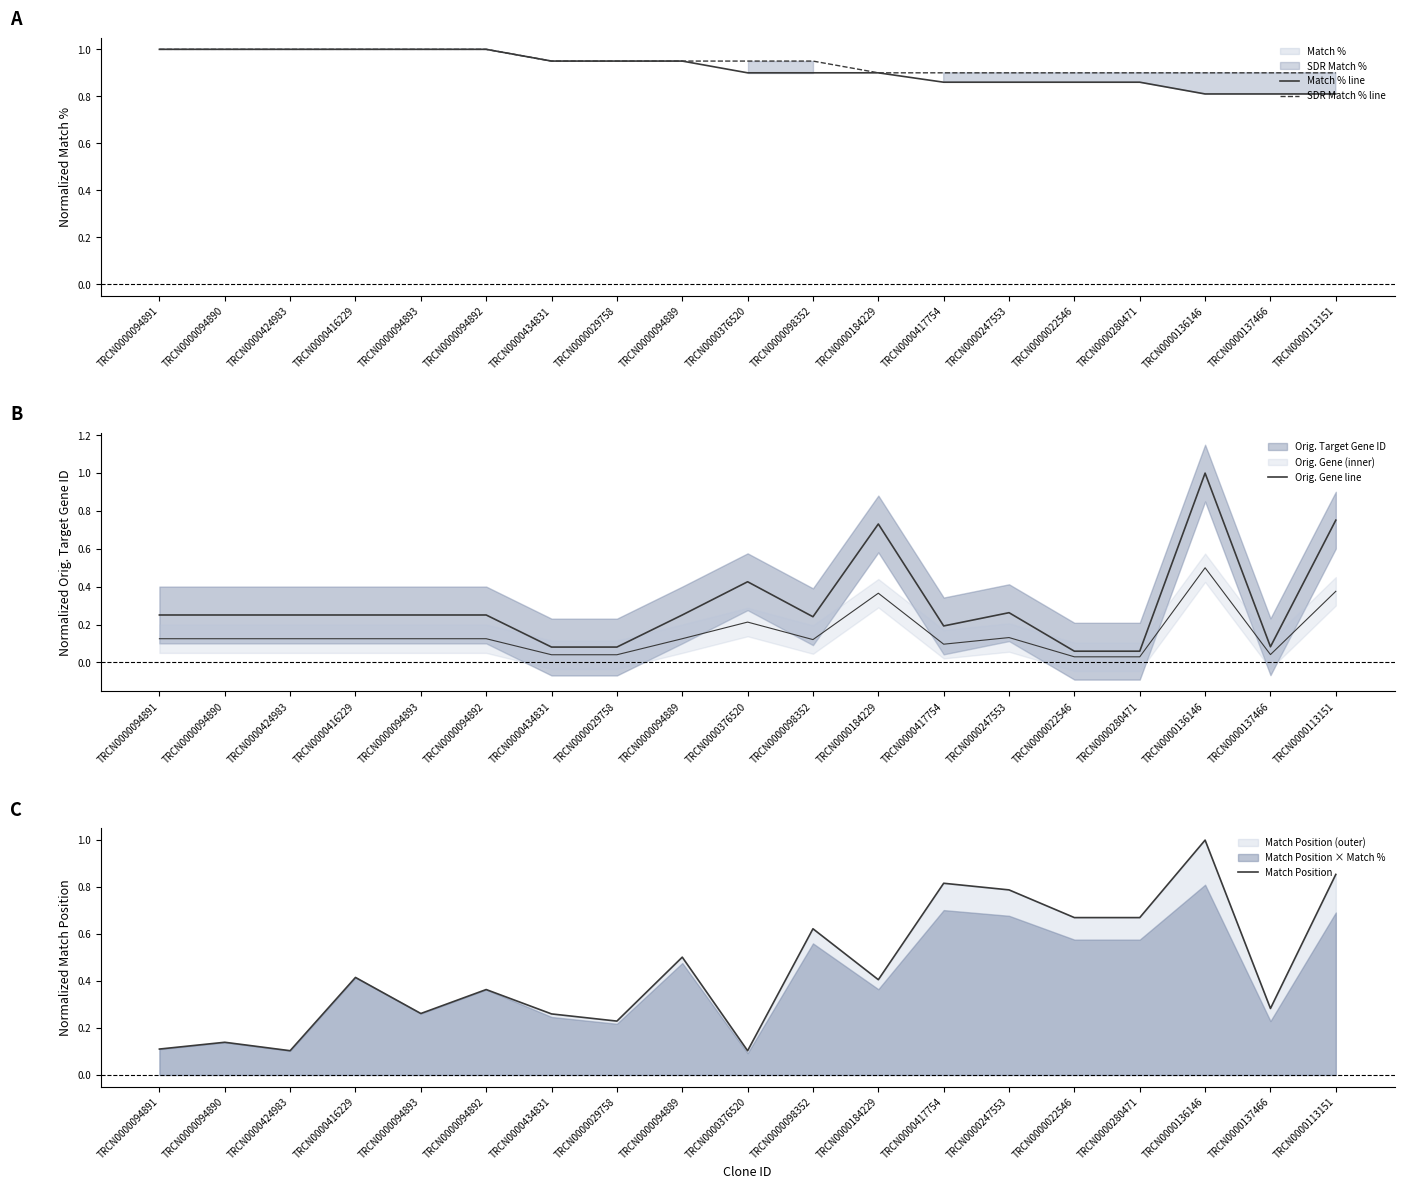

Count the Match % line values in the range 0 to 1.

19